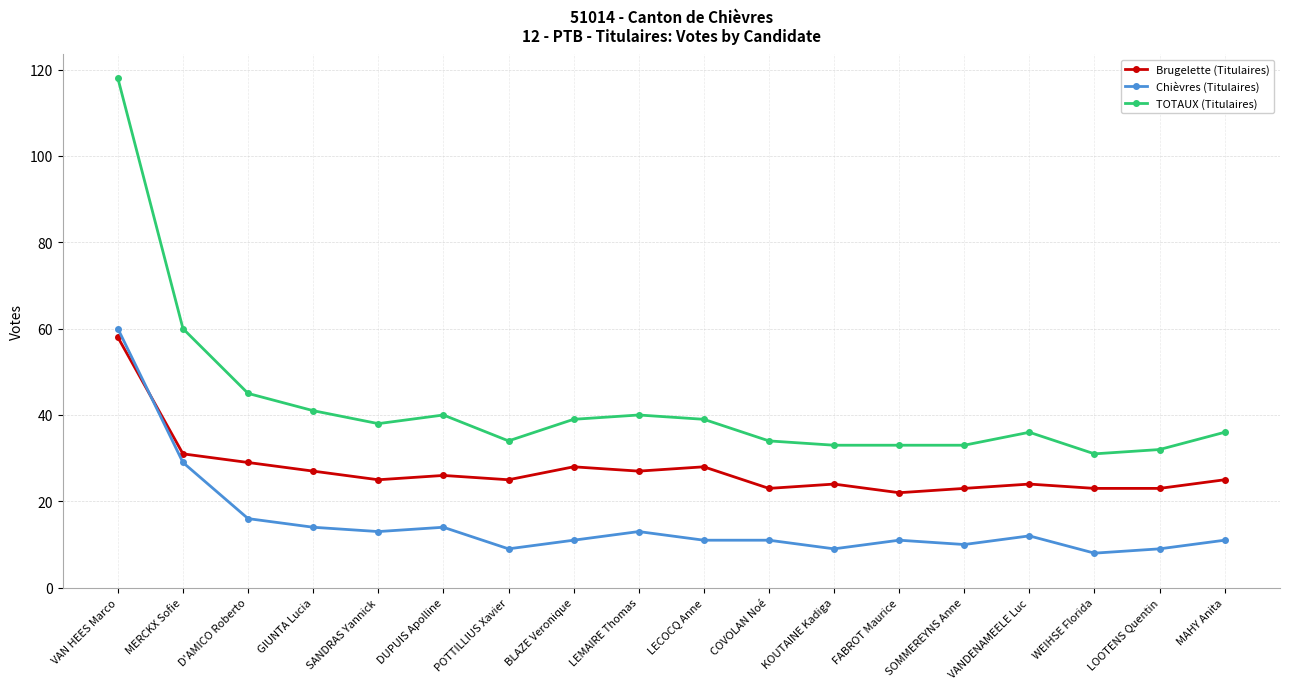

Which series has the largest total across all categories?

TOTAUX (Titulaires)